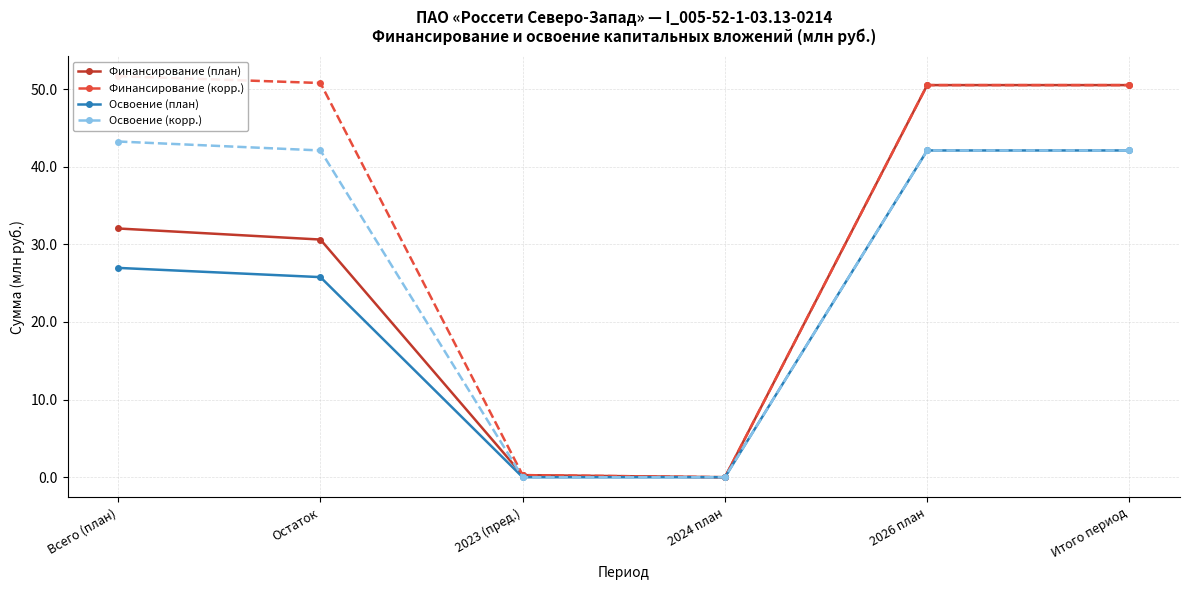

Reading left to right, list all the values displayed in this chart.

Финансирование (план): Всего (план)=32.0	Остаток=30.6	2023 (пред.)=0.3	2024 план=0.0	2026 план=50.5	Итого период=50.5
Финансирование (корр.): Всего (план)=51.7	Остаток=50.8	2023 (пред.)=0.3	2024 план=0.0	2026 план=50.5	Итого период=50.5
Освоение (план): Всего (план)=27.0	Остаток=25.8	2023 (пред.)=0.0	2024 план=0.0	2026 план=42.1	Итого период=42.1
Освоение (корр.): Всего (план)=43.3	Остаток=42.1	2023 (пред.)=0.0	2024 план=0.0	2026 план=42.1	Итого период=42.1